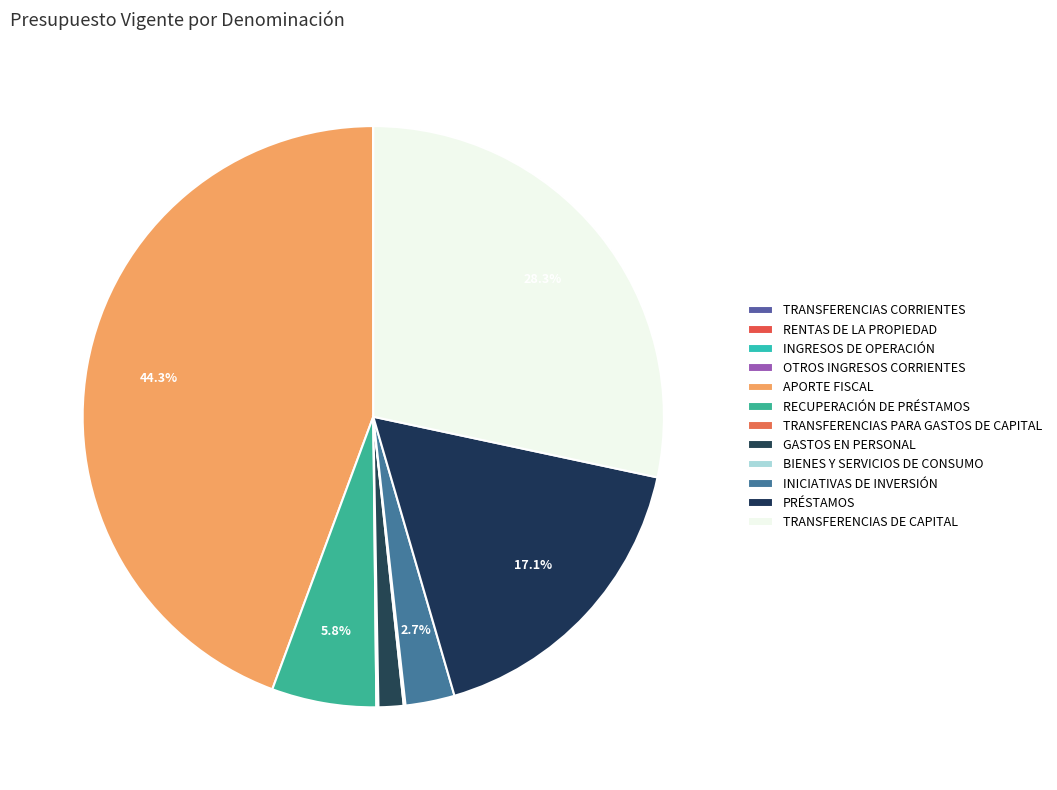

How many slices are in this pie chart?

12